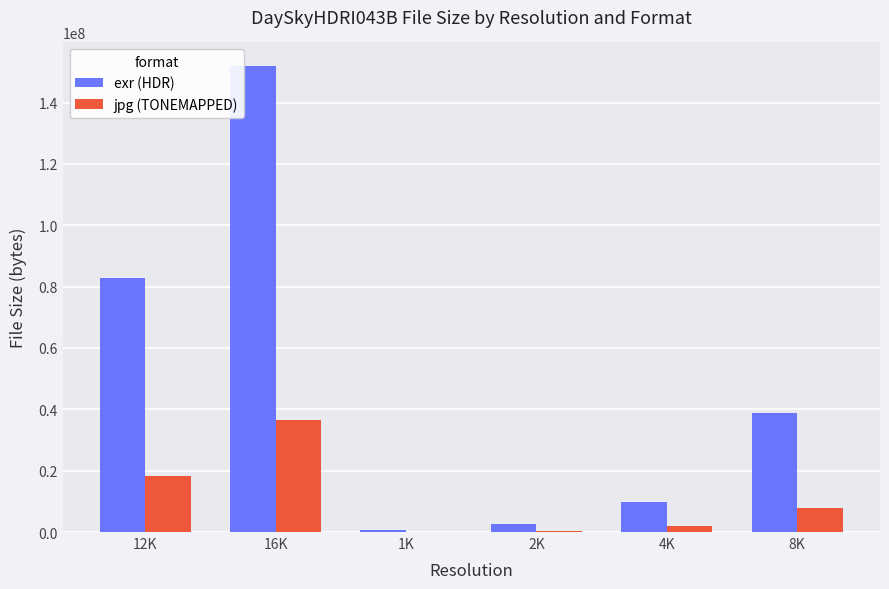

What is the greatest value displayed?

151993643